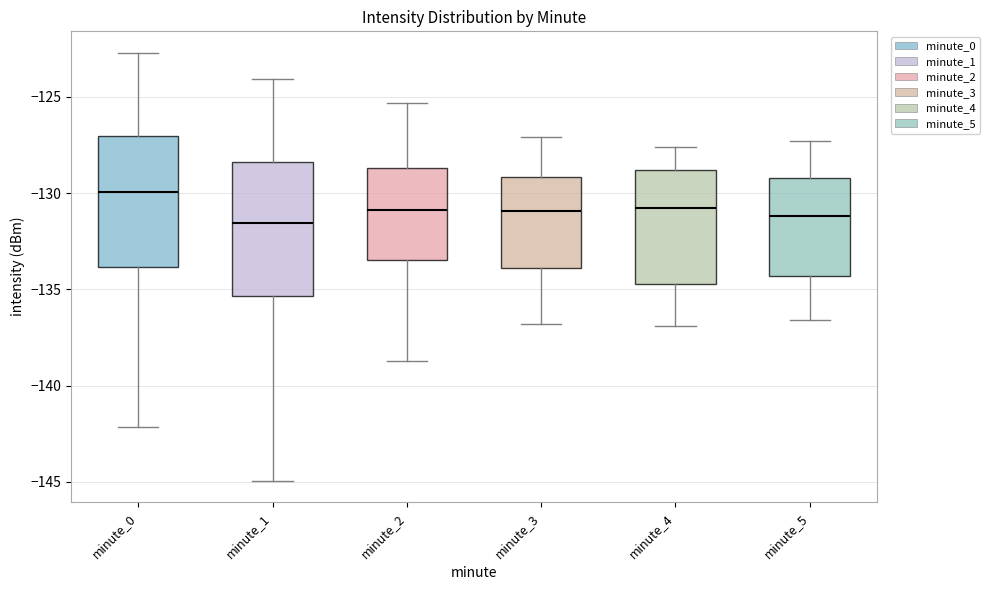

Reading left to right, transcribe this box plot: for each box, give where its median line is, the range the box spans, and where its two whiskers end, as read against the y-axis. The values are not printed on the chart, so give them approximately, as read against the axis.

minute_0: median -130.0, box -134.0 to -127.0, whiskers -142.0 to -122.5
minute_1: median -131.5, box -135.5 to -128.5, whiskers -145.0 to -124.0
minute_2: median -131.0, box -133.5 to -128.5, whiskers -138.5 to -125.5
minute_3: median -131.0, box -134.0 to -129.0, whiskers -137.0 to -127.0
minute_4: median -130.5, box -134.5 to -129.0, whiskers -137.0 to -127.5
minute_5: median -131.0, box -134.5 to -129.0, whiskers -136.5 to -127.5